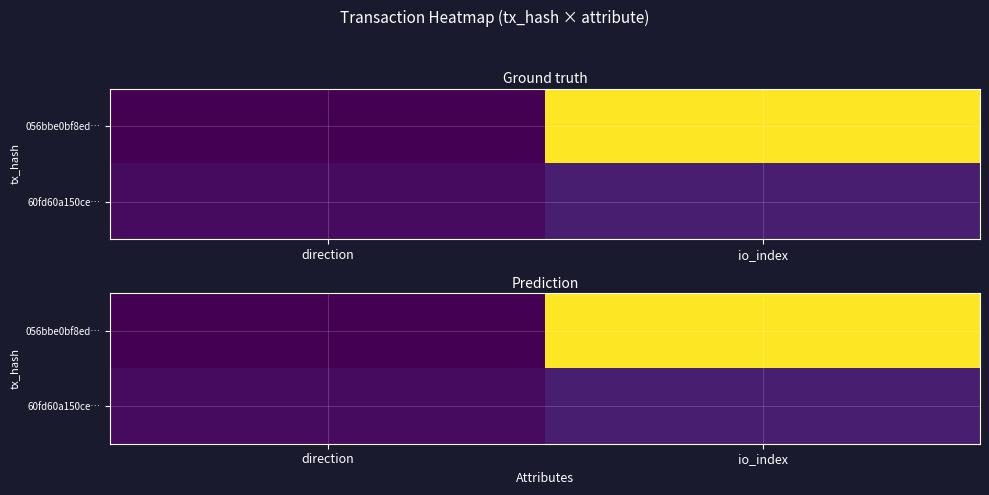

Which series has the largest total across all categories?

056bbe0bf8ed…